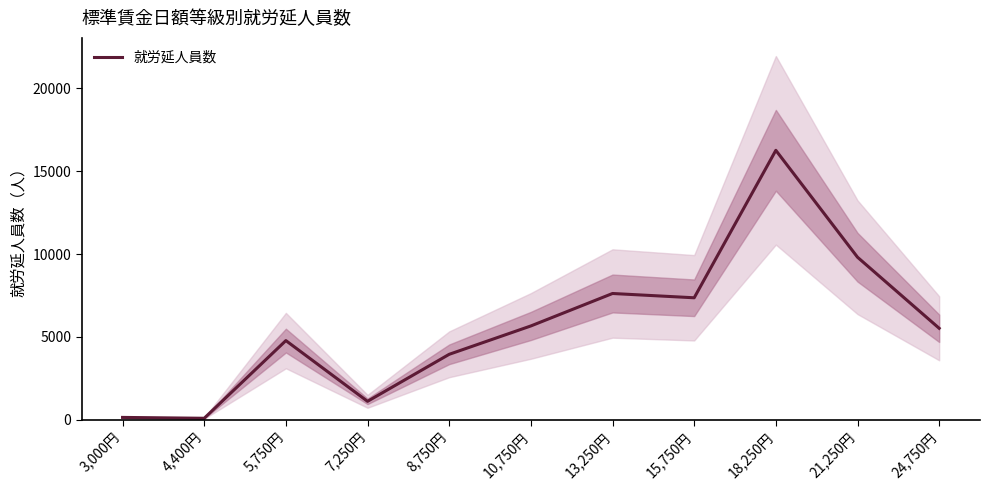

True or false: there are more than 2 points higher than both neighbors.

True